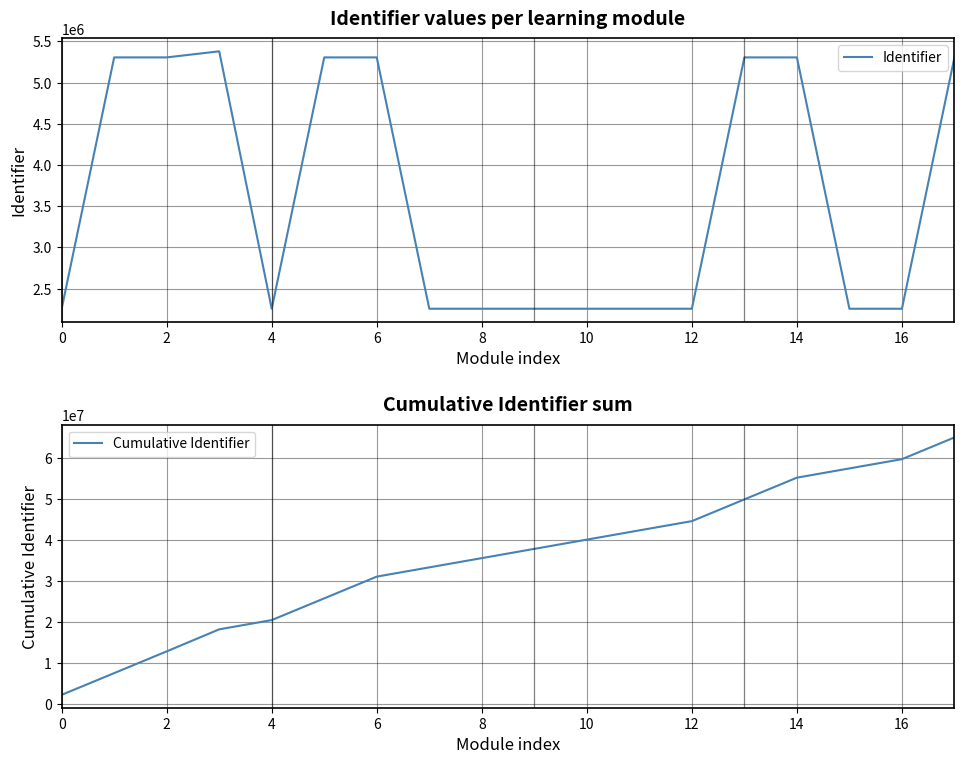

Read the Identifier value at 2.

5305201